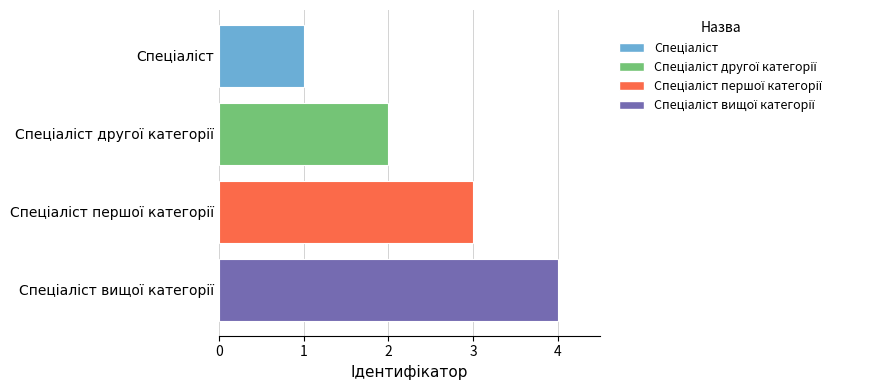

What is the difference between the maximum and minimum values?

3